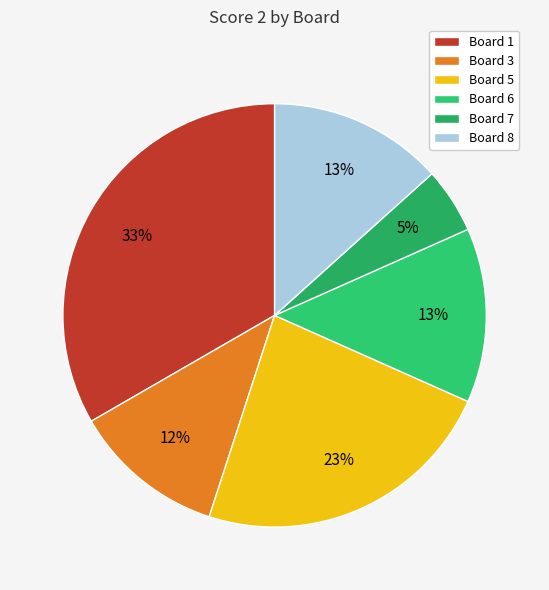

True or false: Board 7 accounts for 19% of the total.

False